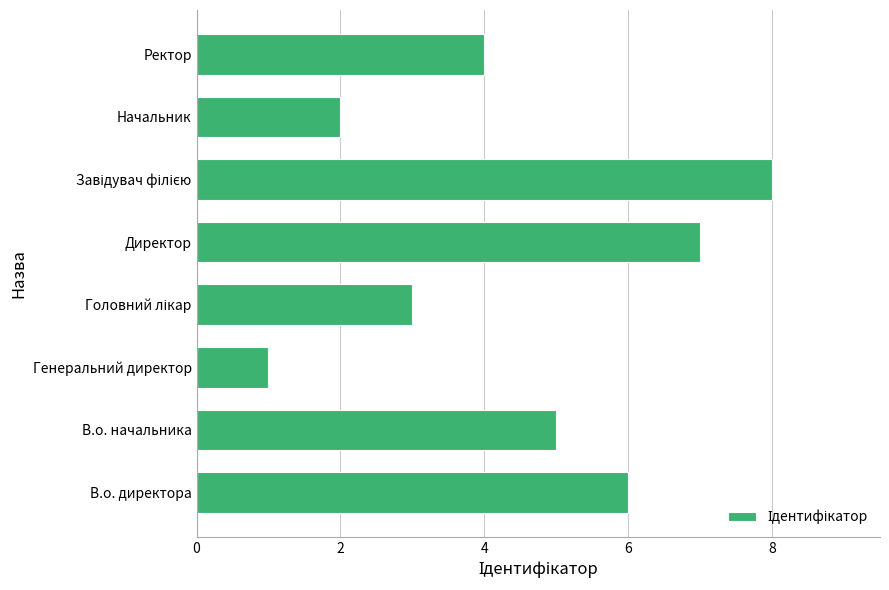

What is the sum of all values?

36